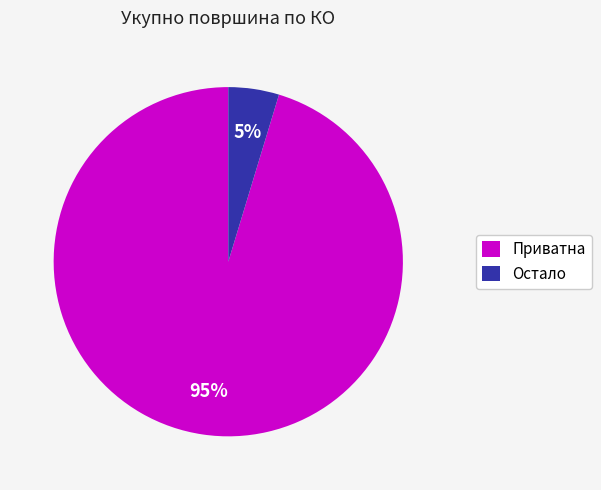

Rank the categories by value from lowest to highest.

Остало, Приватна